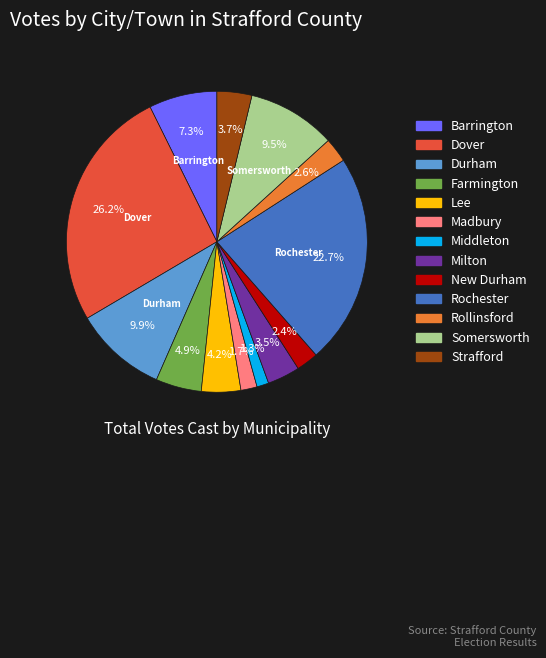

What is the largest slice in the pie chart?

Dover